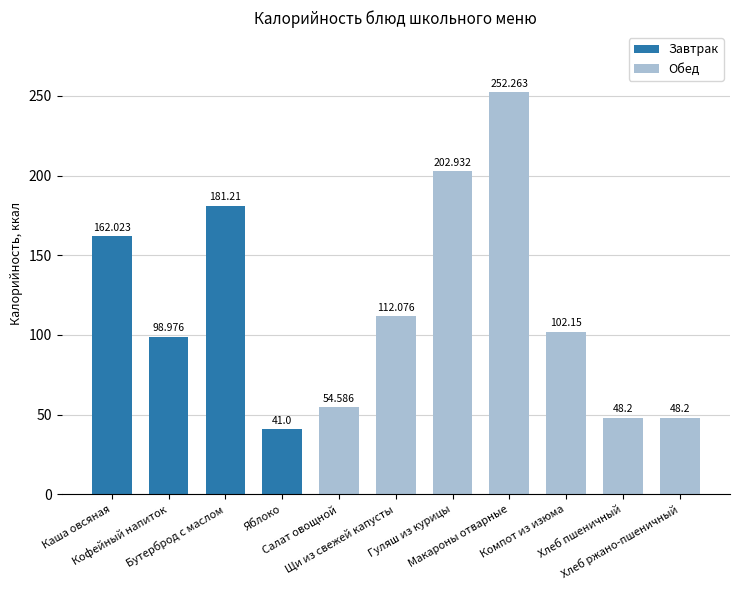

What is the label of the 6th bar from the left?

Щи из свежей капусты